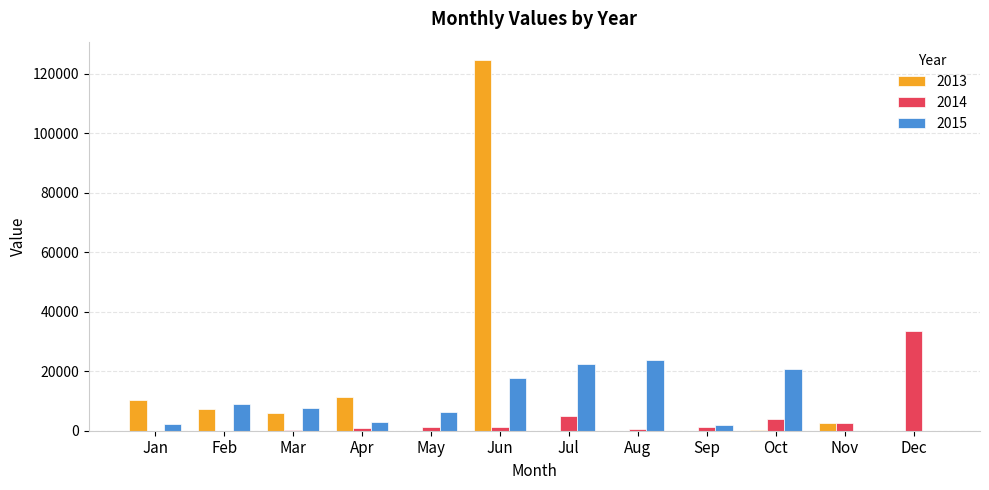

Which series changed the most between Jan and Jun?

2013